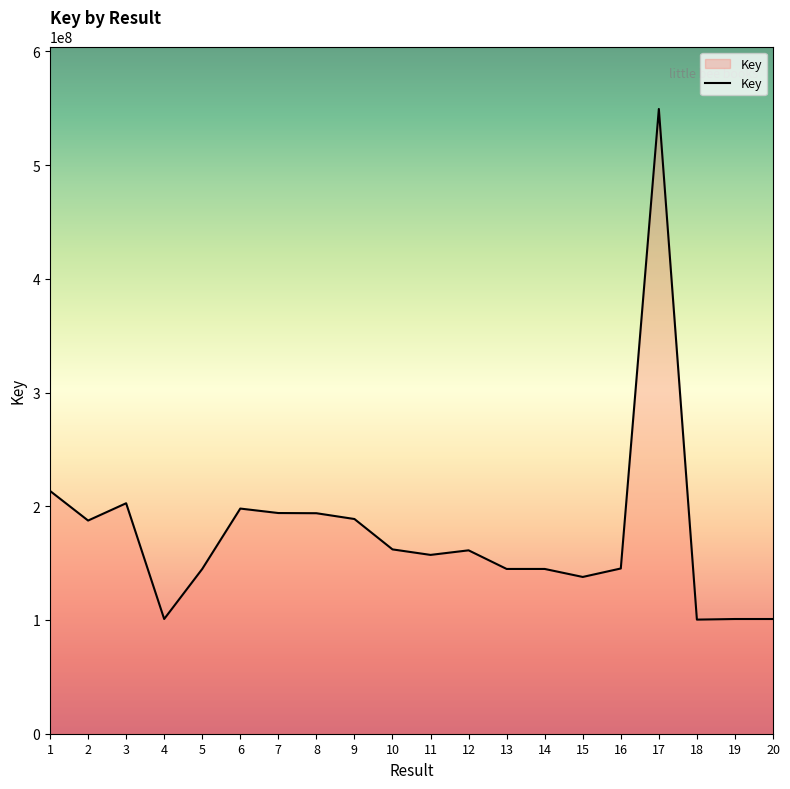

Approximately how many times larger is the value at 4 compared to 14?

0.7